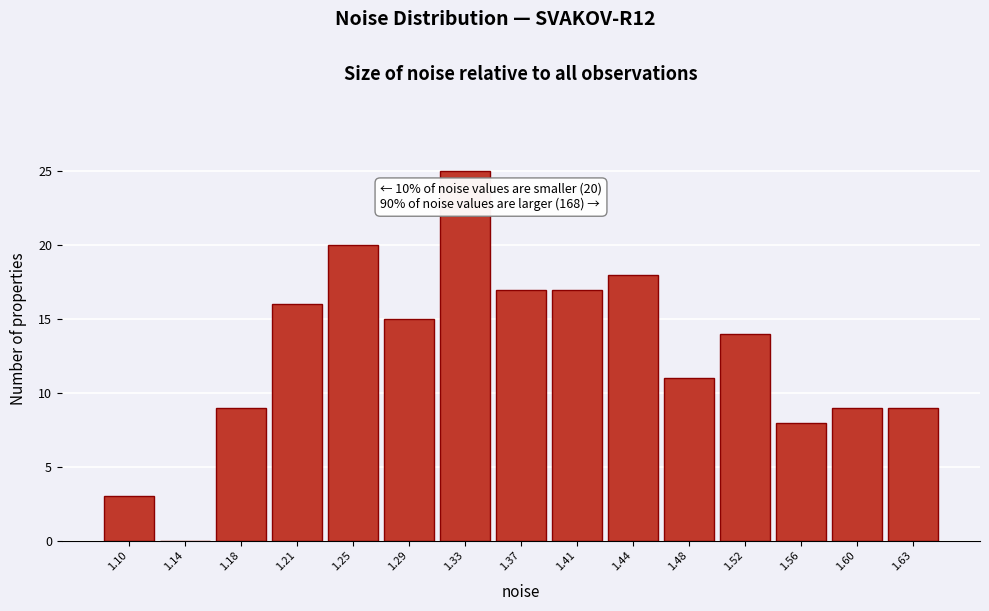

Reading left to right, list all the values displayed in this chart.

1.10=3	1.14=0	1.18=9	1.21=16	1.25=20	1.29=15	1.33=25	1.37=17	1.41=17	1.44=18	1.48=11	1.52=14	1.56=8	1.60=9	1.63=9